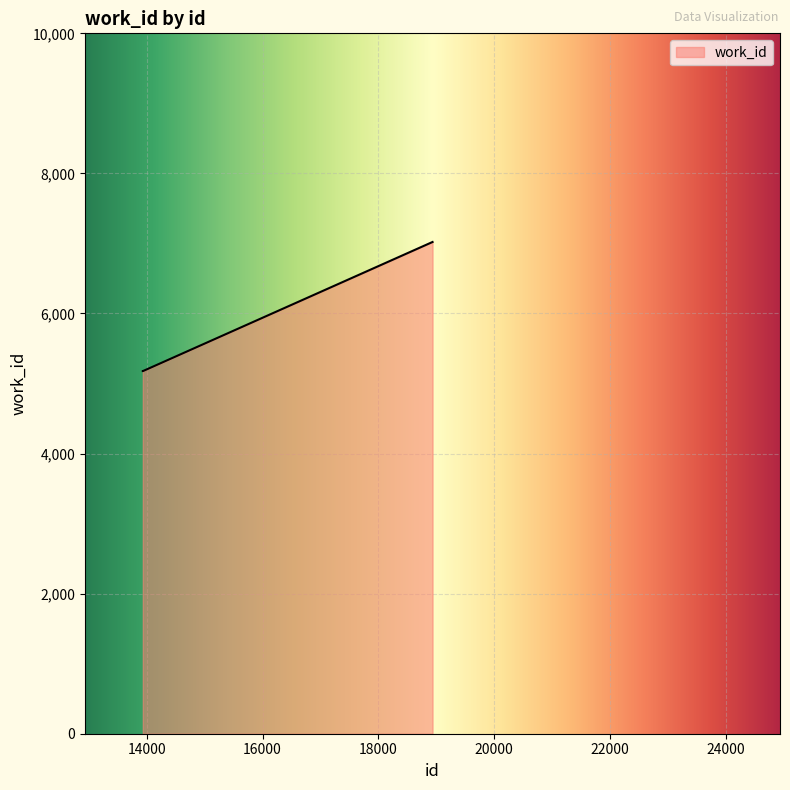

What is the greatest value displayed?

7021